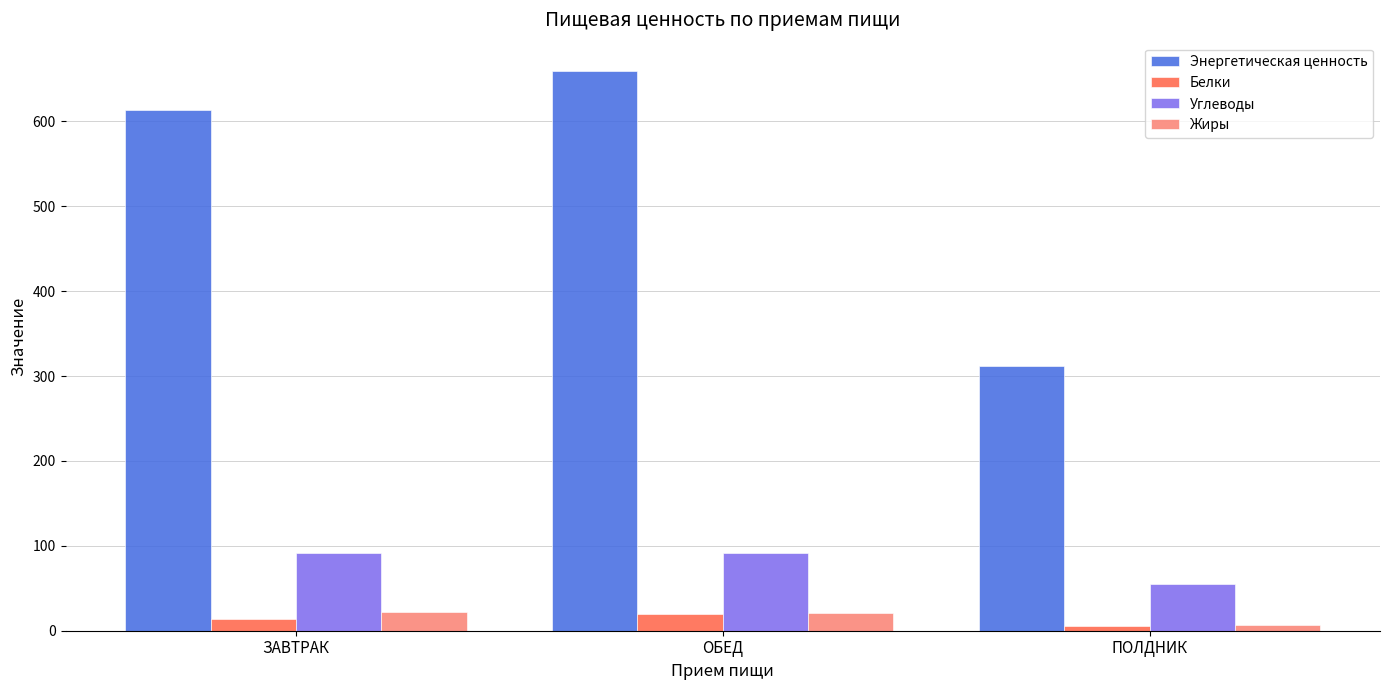

True or false: Энергетическая ценность has a value of 312.0 at ПОЛДНИК.

True